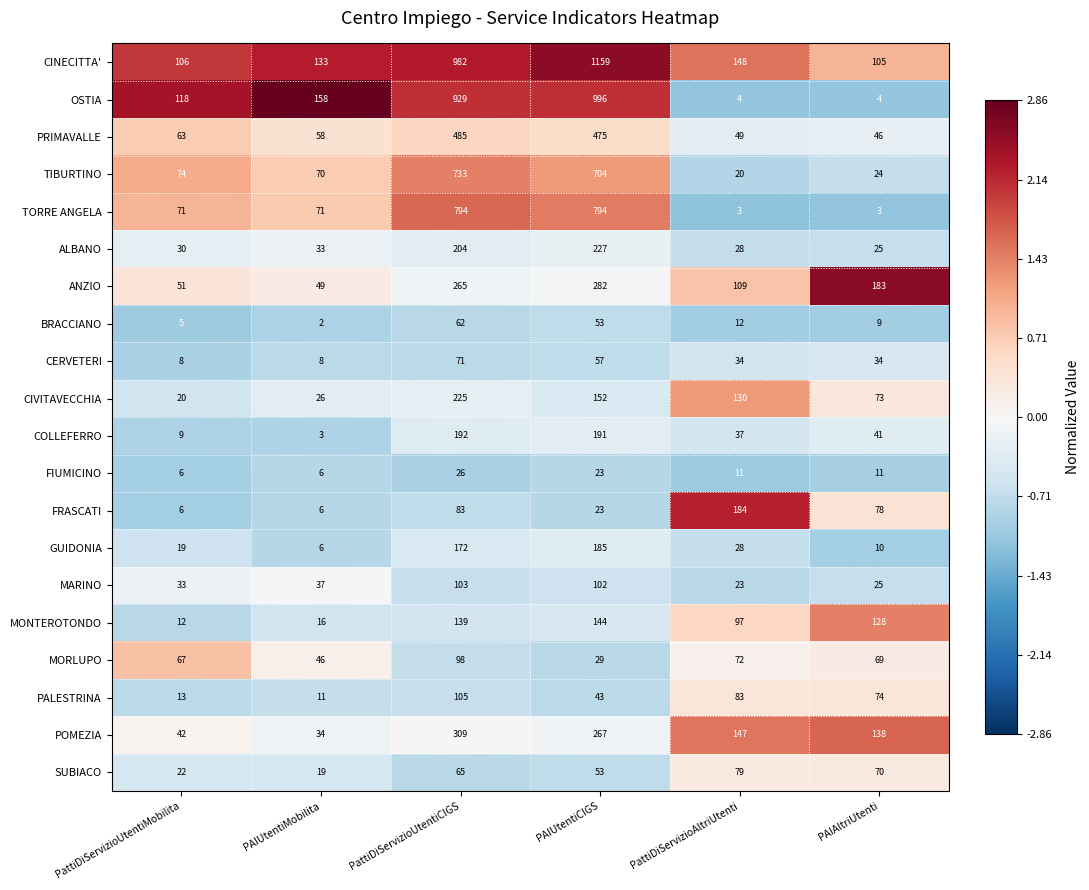

Count the number of data series in this chart.

20